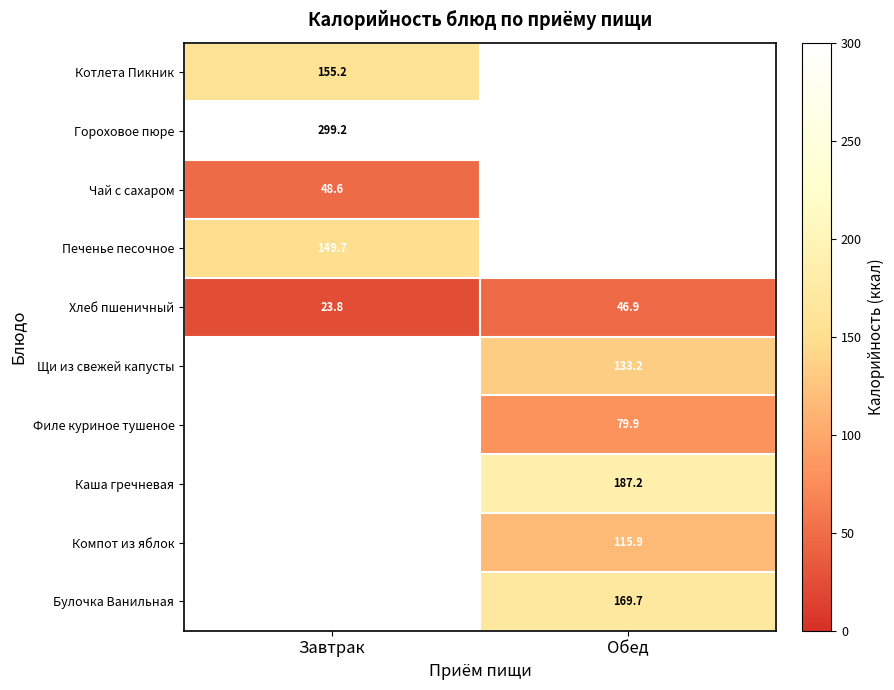

True or false: Каша гречневая has a value of 187.2 at Обед.

True